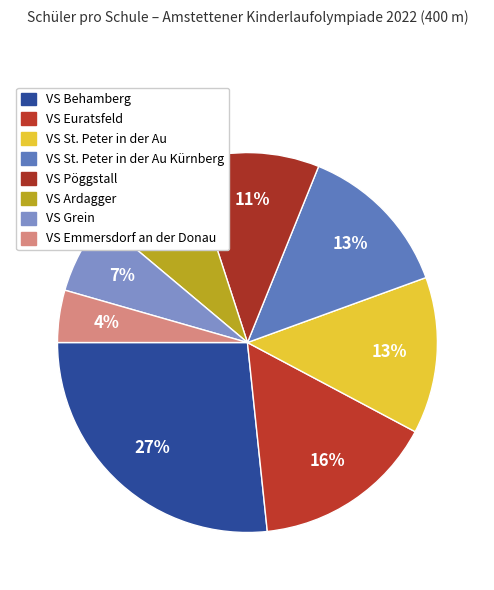

Is there a majority slice in this chart?

No